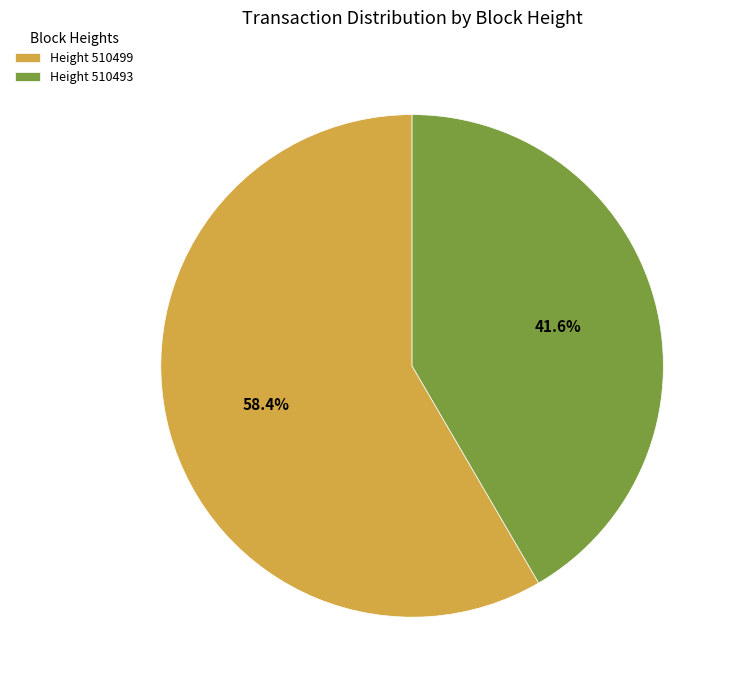

True or false: Height 510493 accounts for 56% of the total.

False